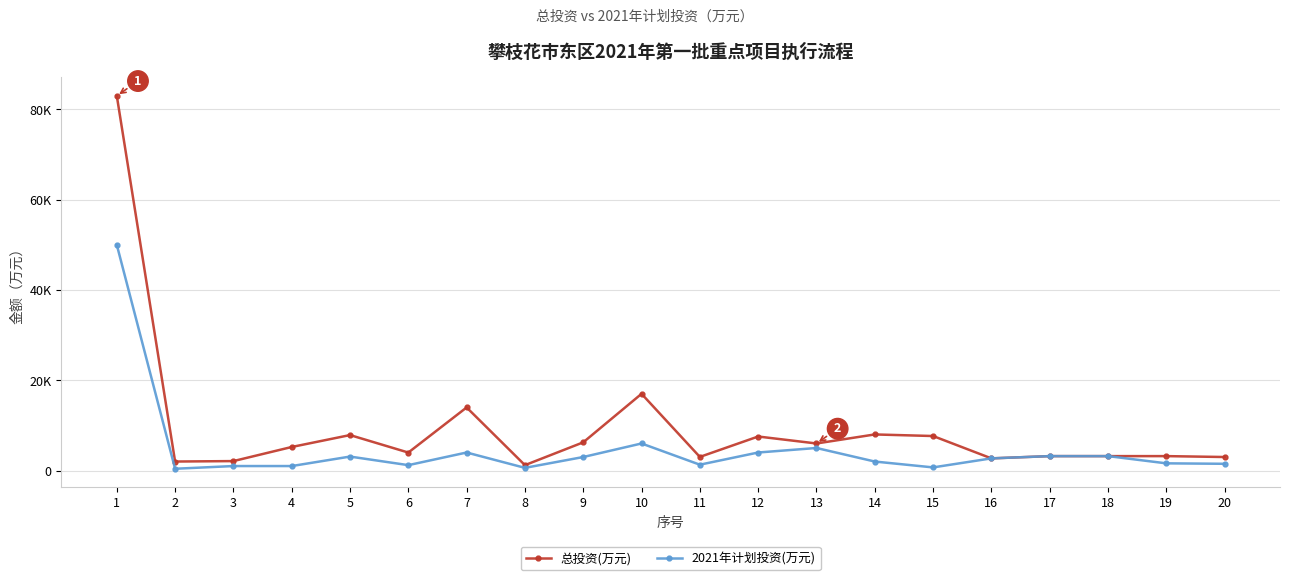

At which label is 总投资(万元) closest to 42100?

10